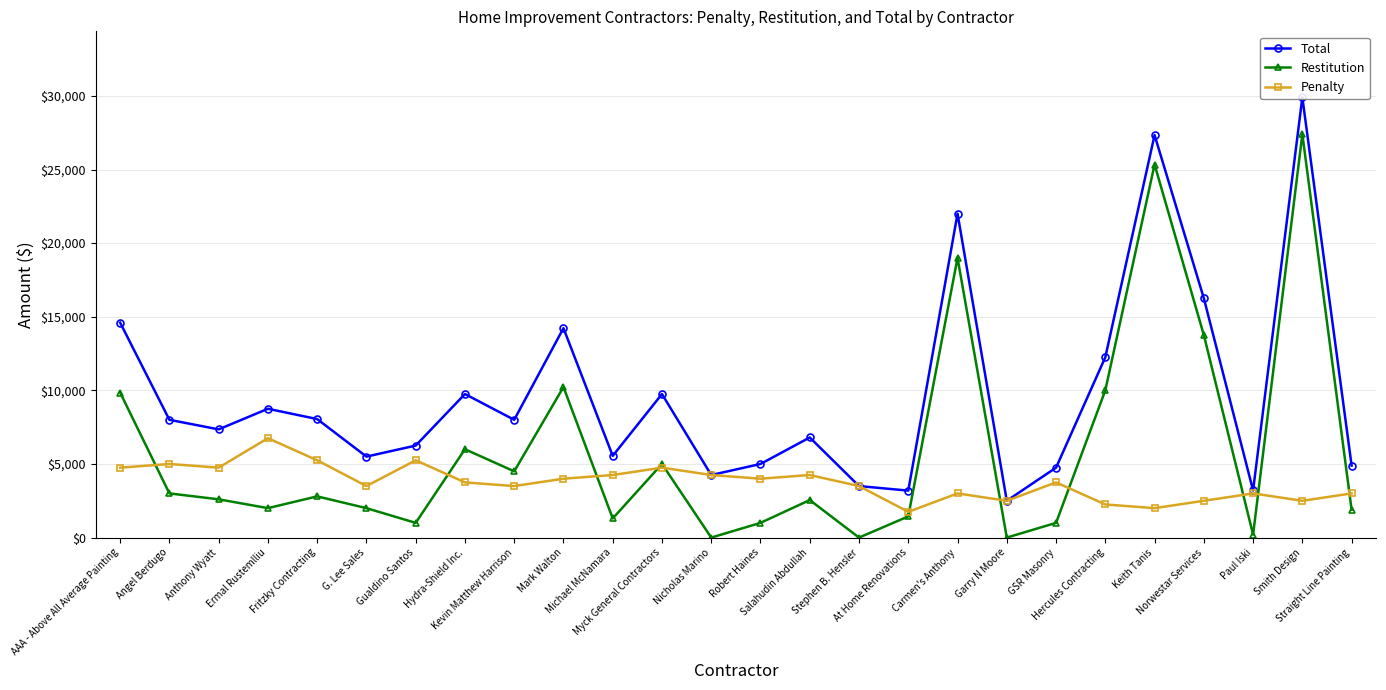

True or false: Total has a value of 4750 at GSR Masonry.

True